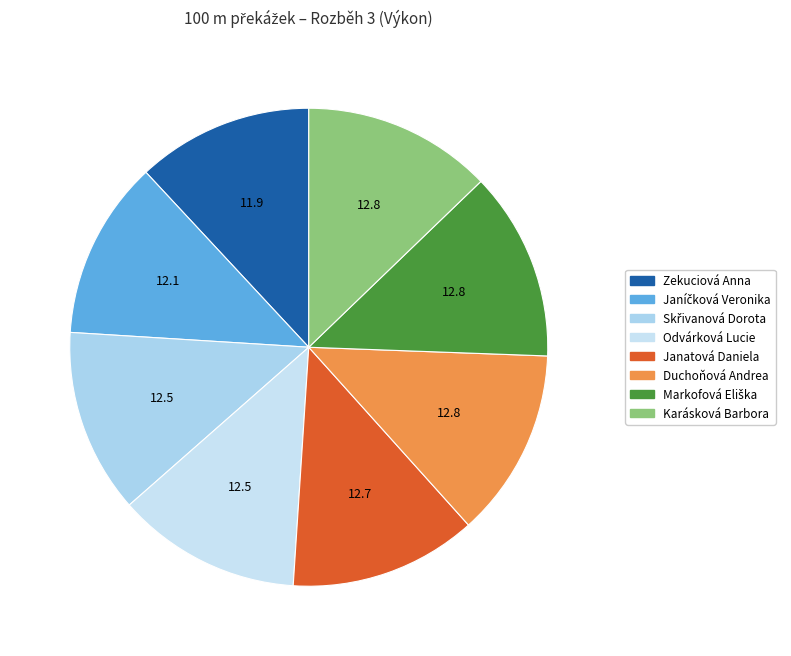

Does Duchoňová Andrea represent more than half of the total?

No